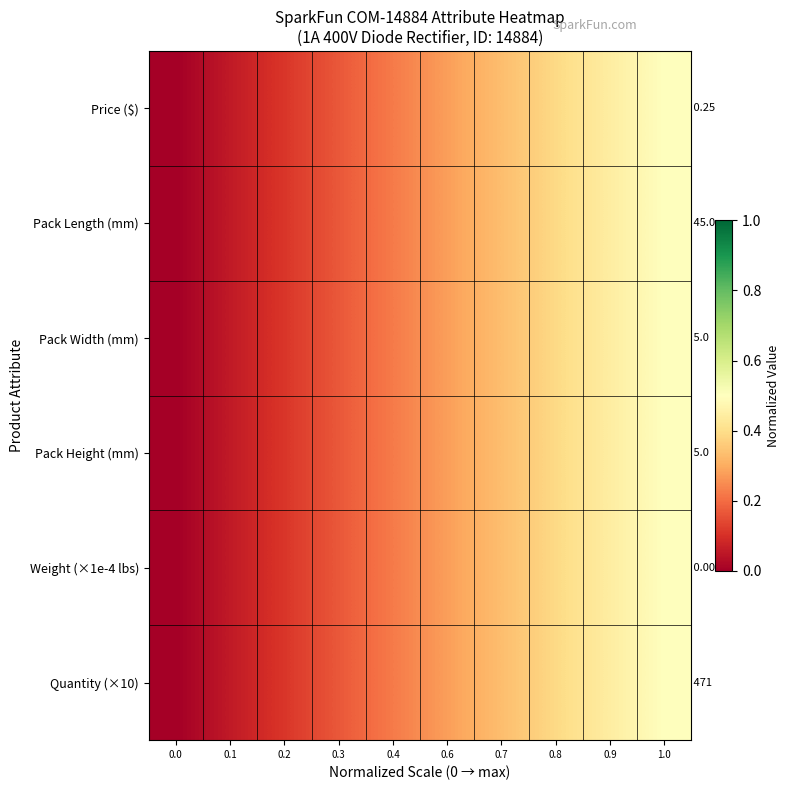

Is it true that Pack Height (mm) equals 0.5 at 1.0?

True